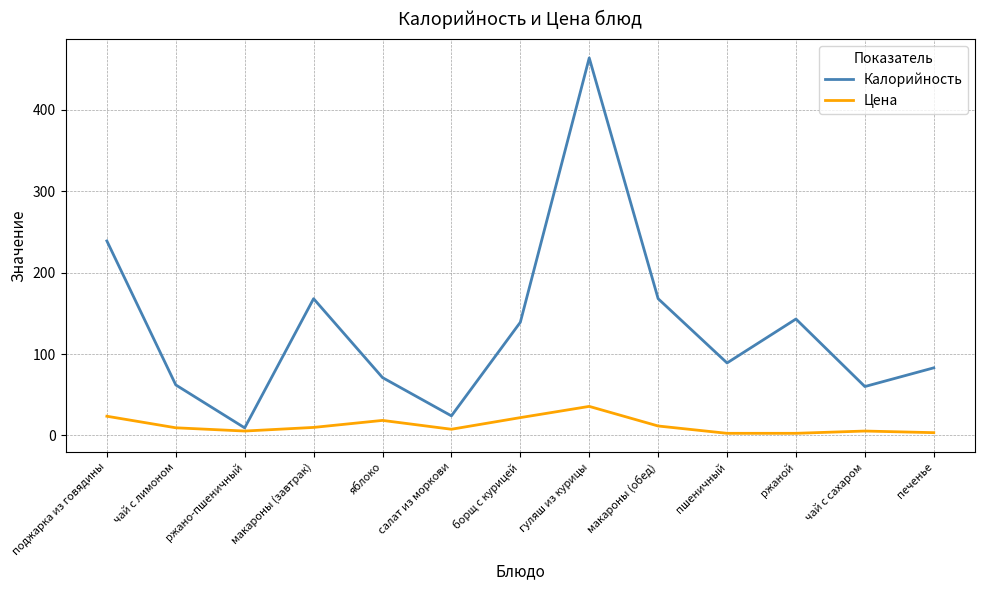

Rank the series at макароны (обед) from lowest to highest value.

Цена, Калорийность